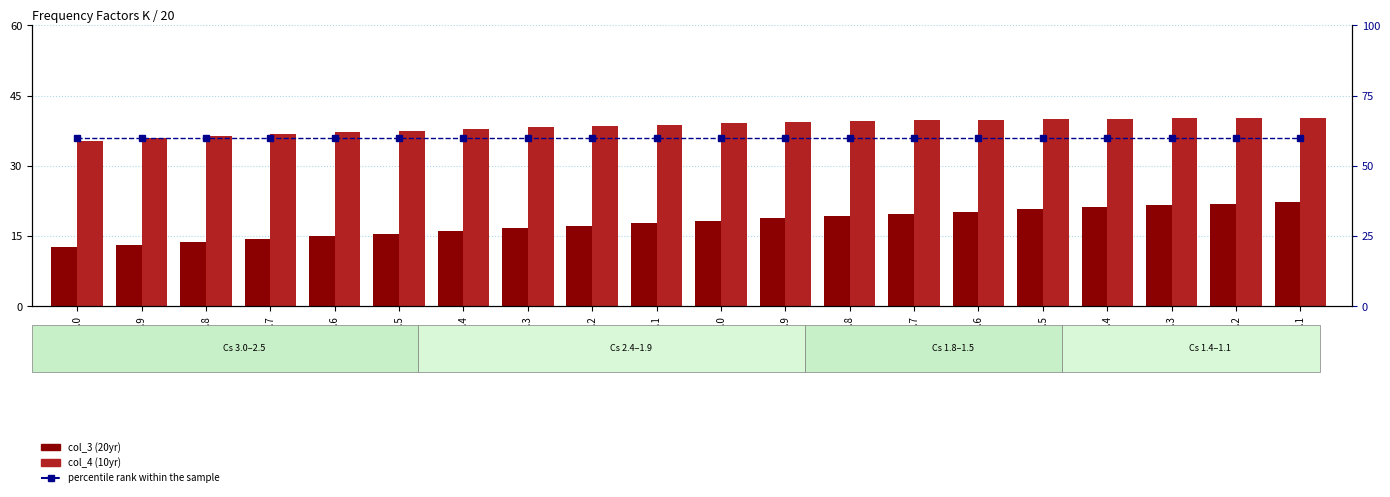

Which has a higher value, Cs=1.5 or Cs=1.9?

Cs=1.5